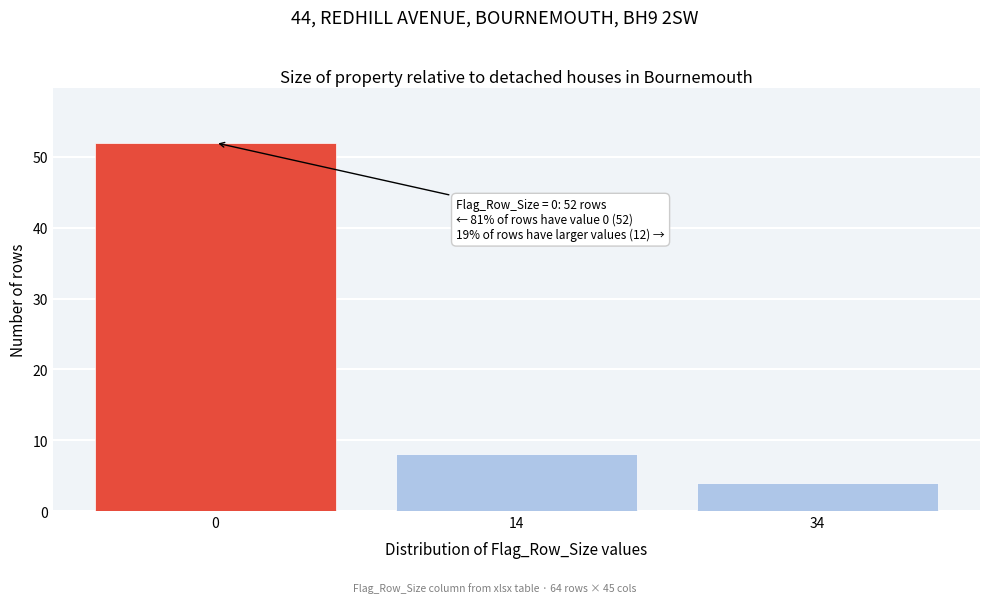

Reading left to right, list all the values displayed in this chart.

52	8	4